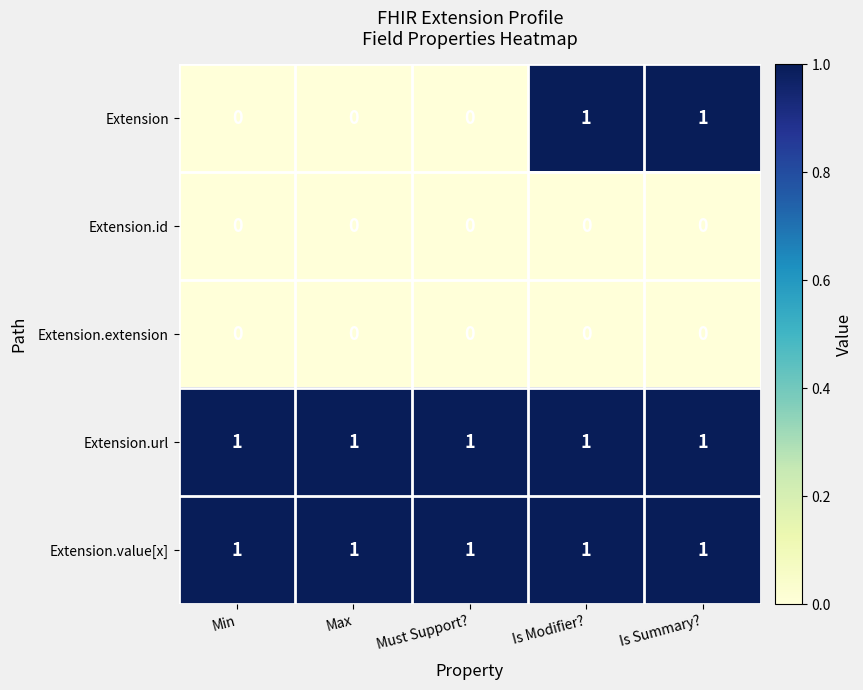

Is the value of Extension.url at Max greater than the value of Extension.id at Is Modifier??

Yes